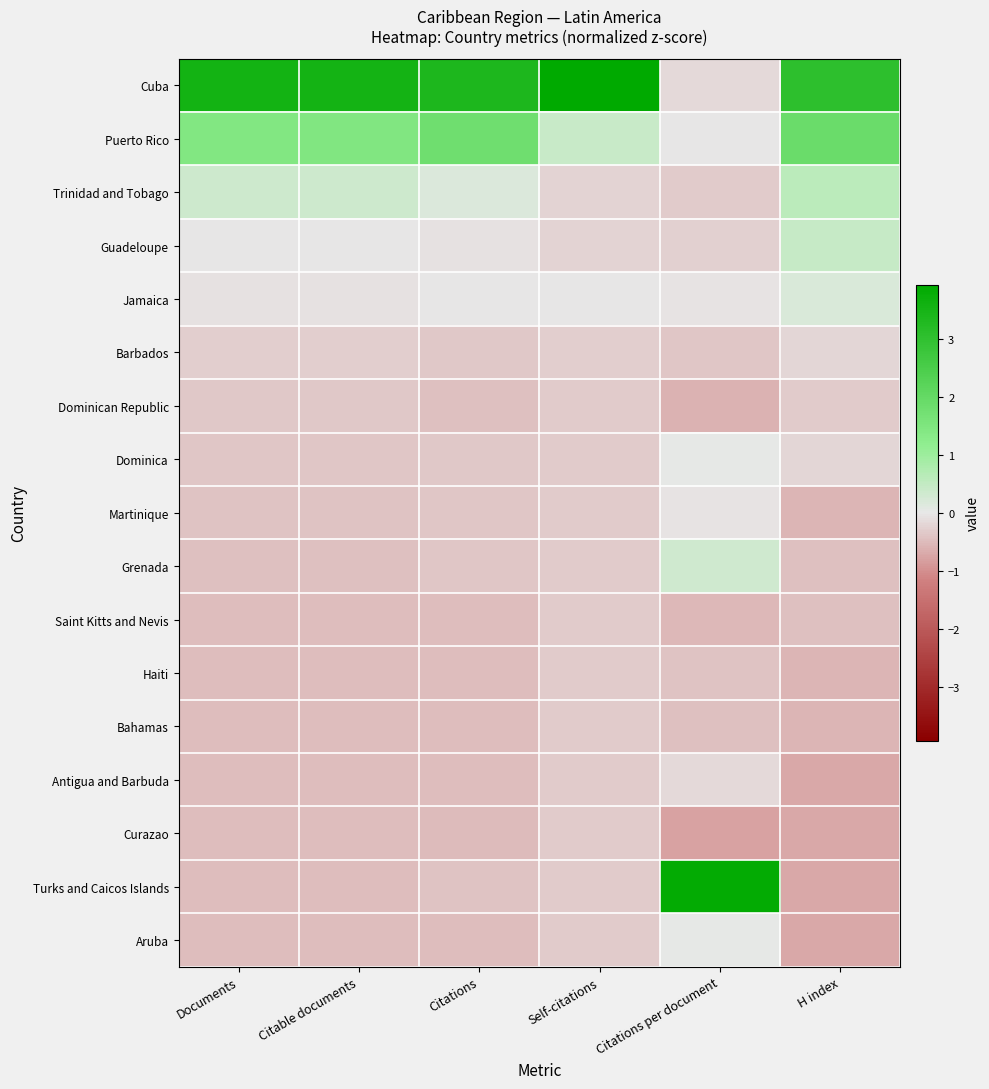

Between Citations and Self-citations, which is larger?

Self-citations